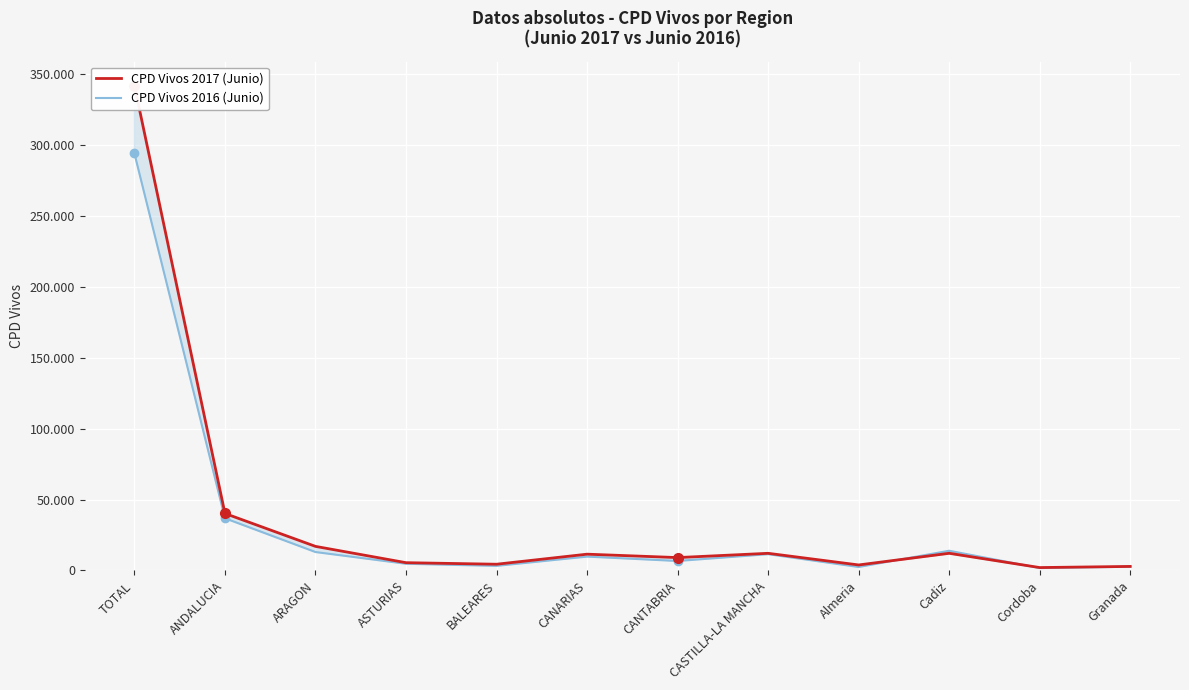

Between CANARIAS and CANTABRIA, which is larger?

CANARIAS